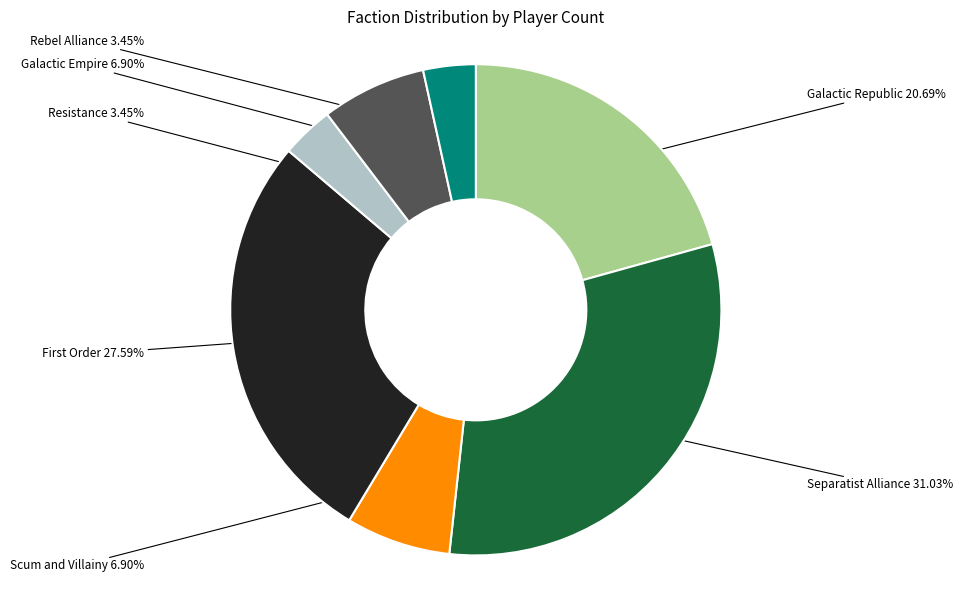

How many slices are in this pie chart?

7